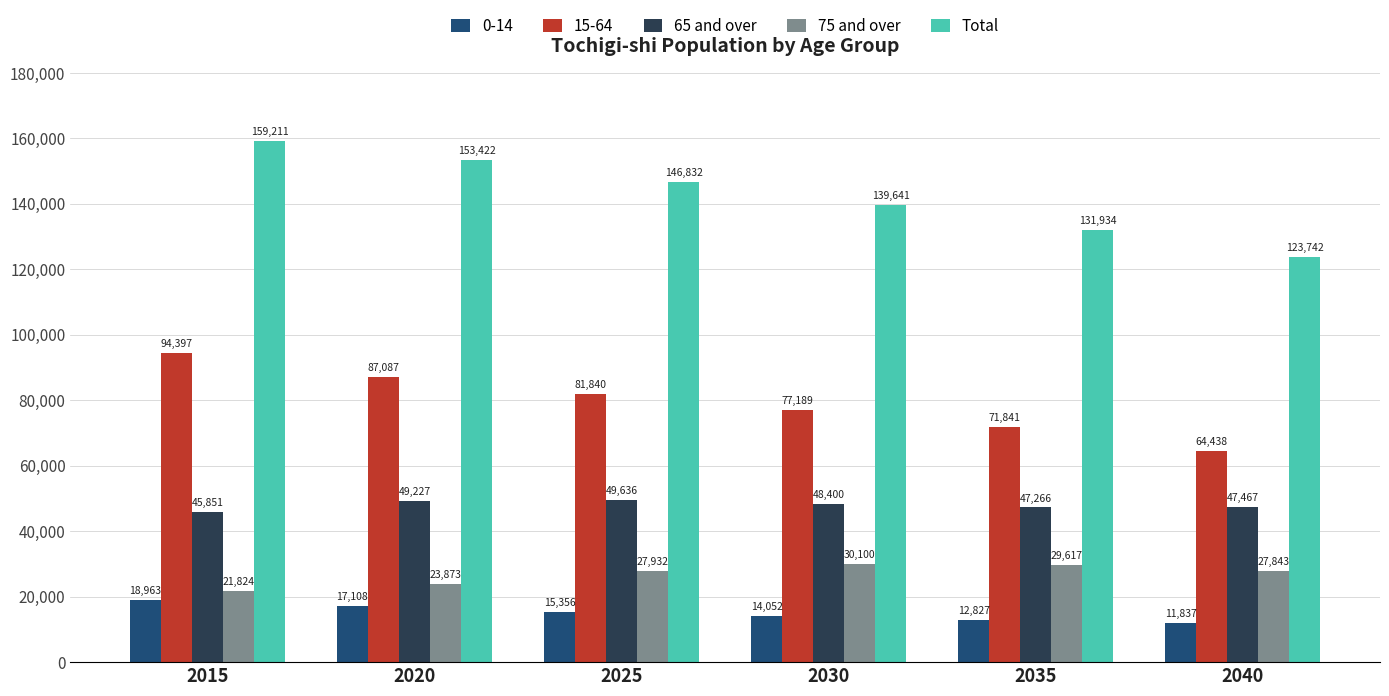

What is the smallest value displayed?

11837